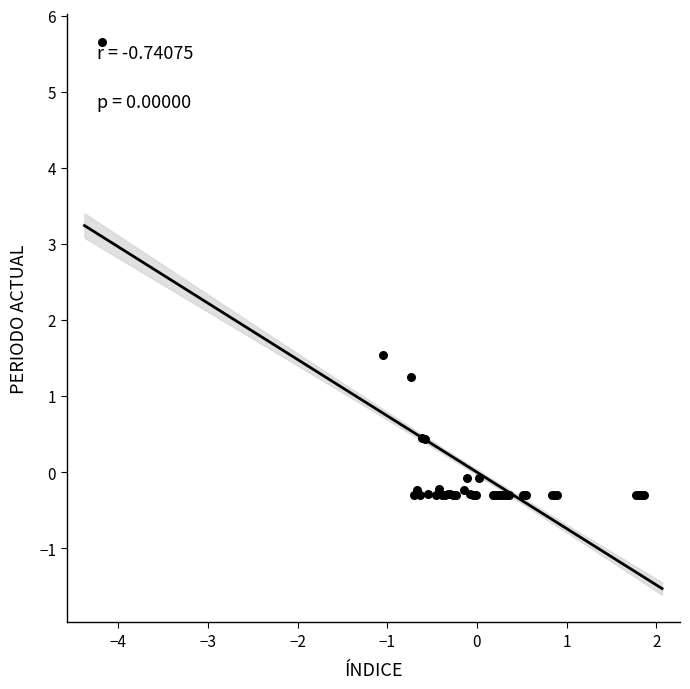

What Y value in the scatter plot is closest to 2?

1.5